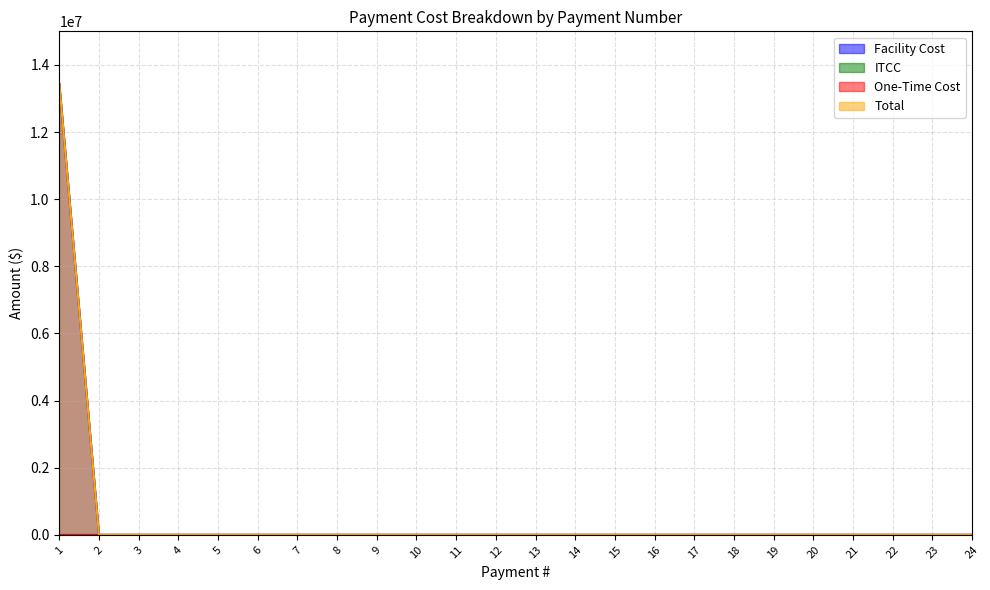

How many values in Total are above zero?

1